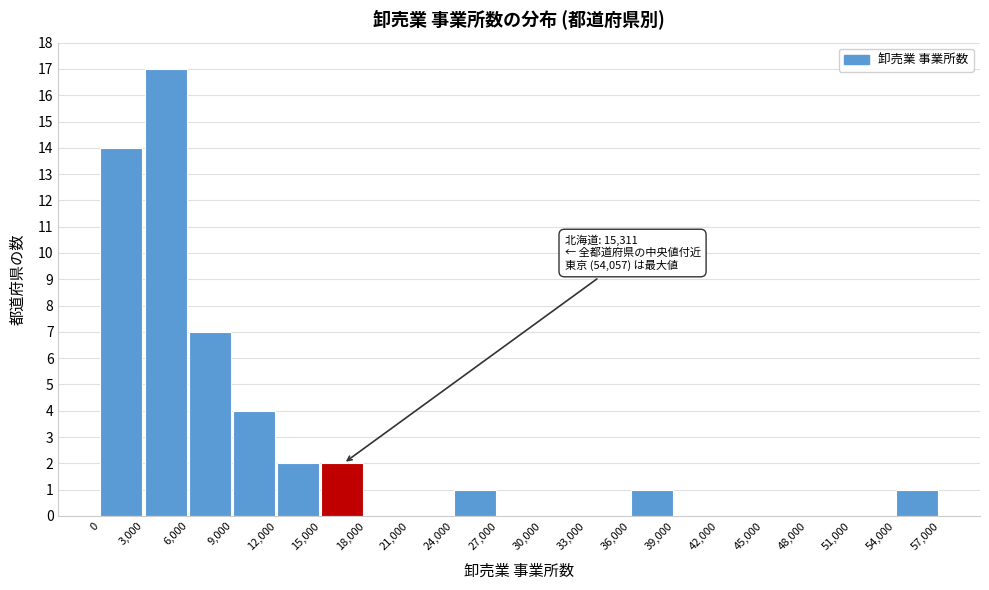

Which range on the x-axis has the tallest bar?

3,000 to 6,000